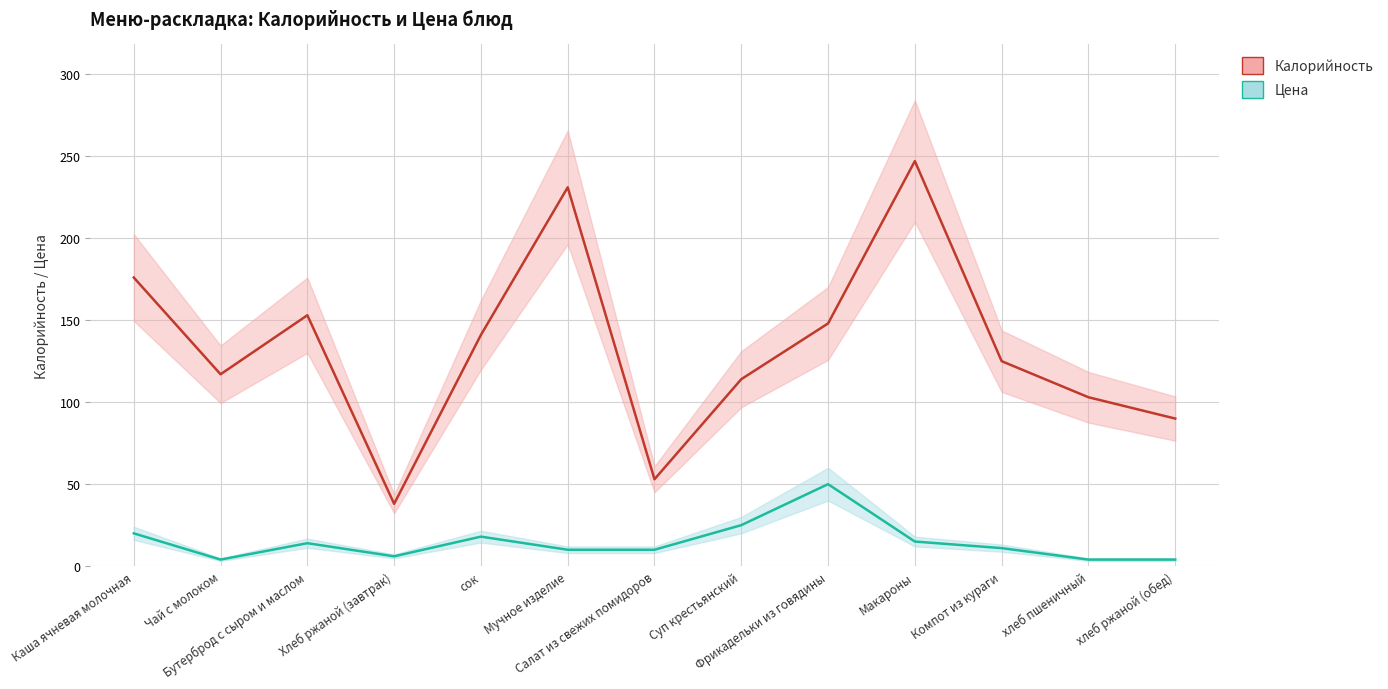

Does the chart have visible grid lines?

Yes